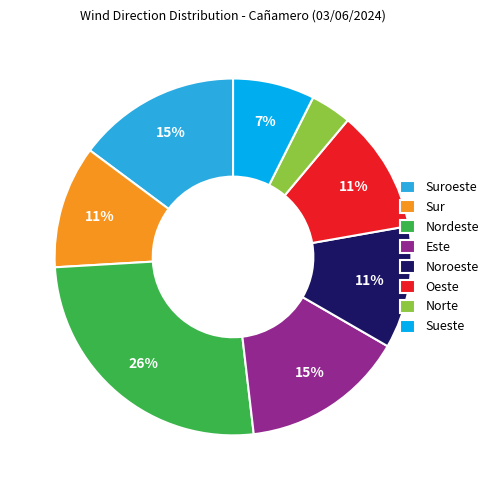

What percentage is the Sueste slice, to the nearest percent?

7%